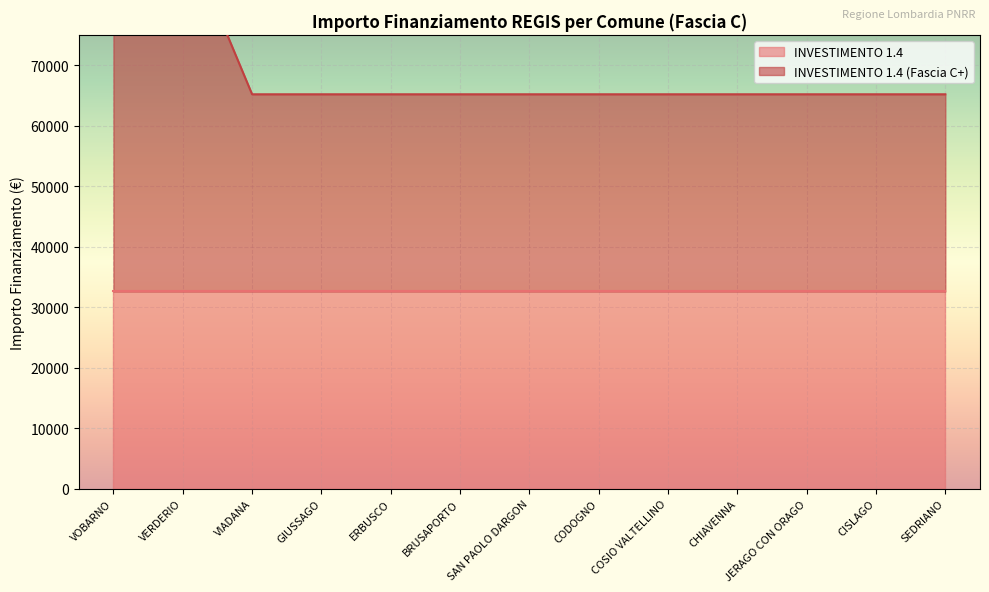

What is the ratio of the value at SAN PAOLO DARGON to the value at SEDRIANO?

1.0